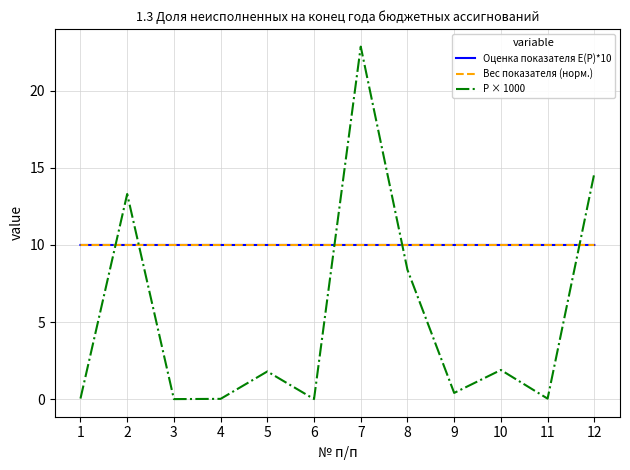

Does the chart display data point markers on the line(s)?

No